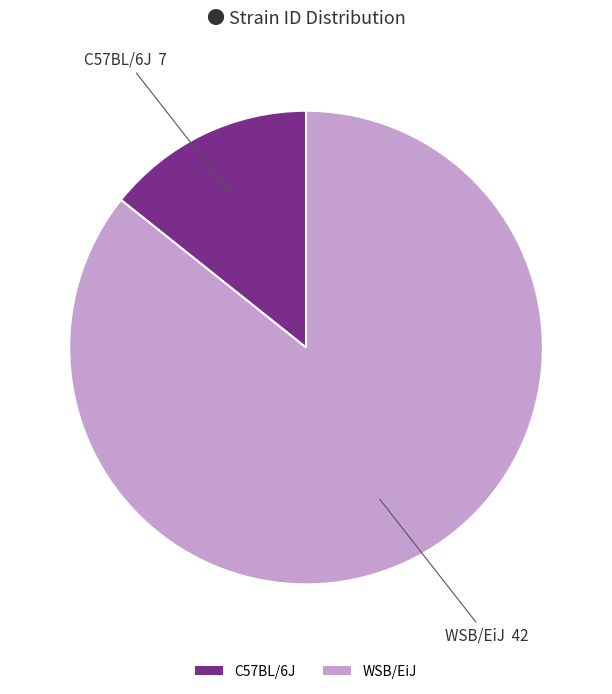

Is there a majority slice in this chart?

Yes